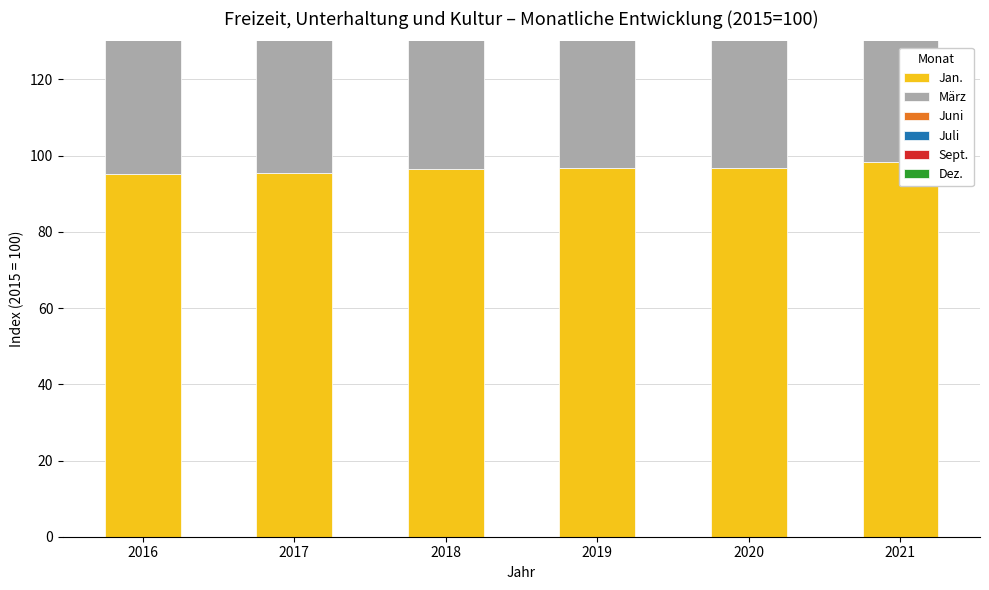

At how many categories does at least one series exceed 52?

6